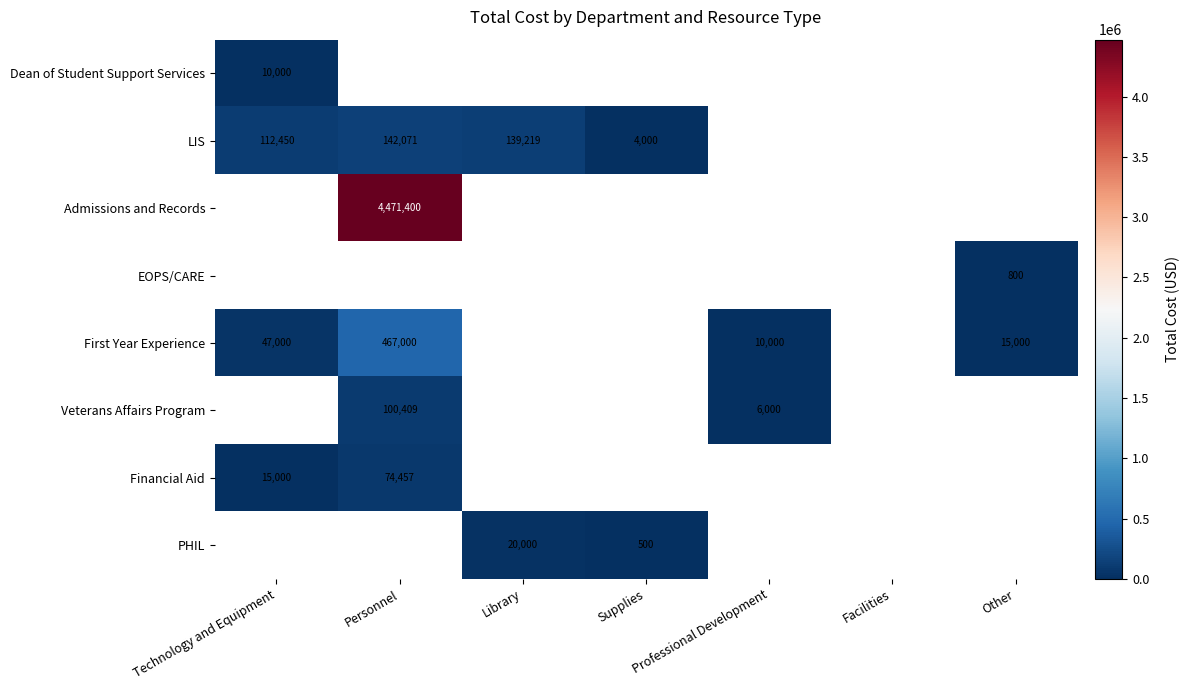

The First Year Experience series shows 15000 at Other. True or false?

True